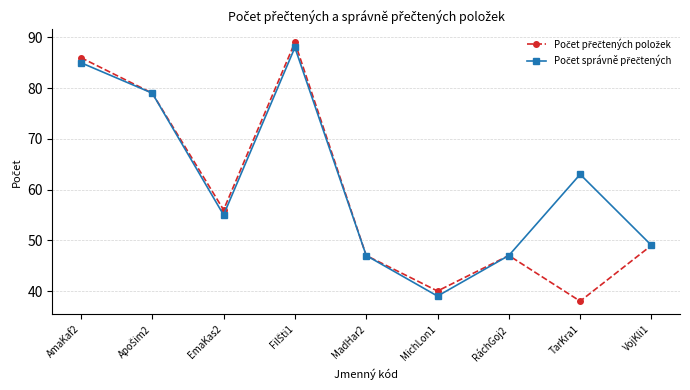

Count the number of categories in the chart.

9